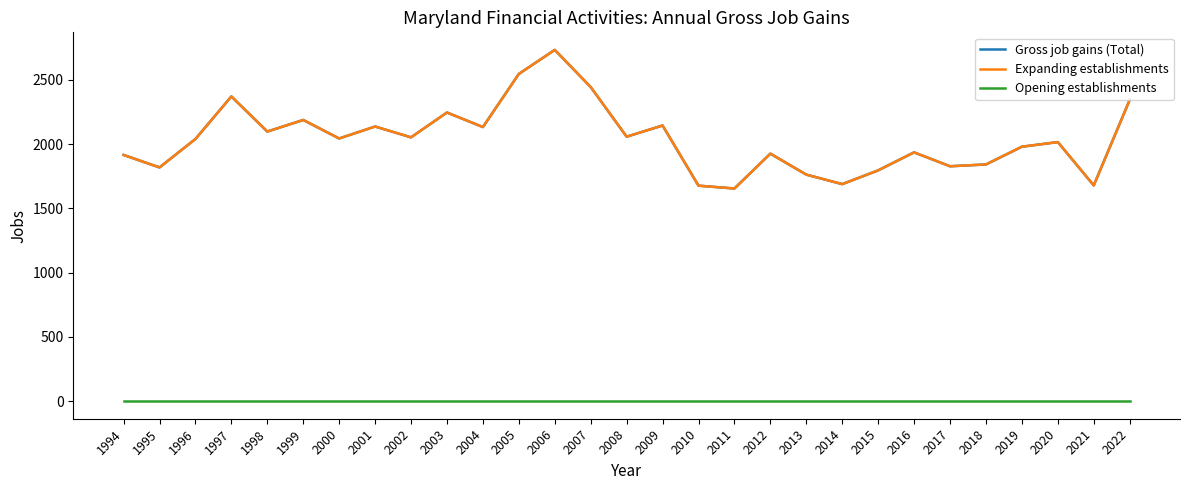

At which label is Gross job gains (Total) closest to 2193?

1999